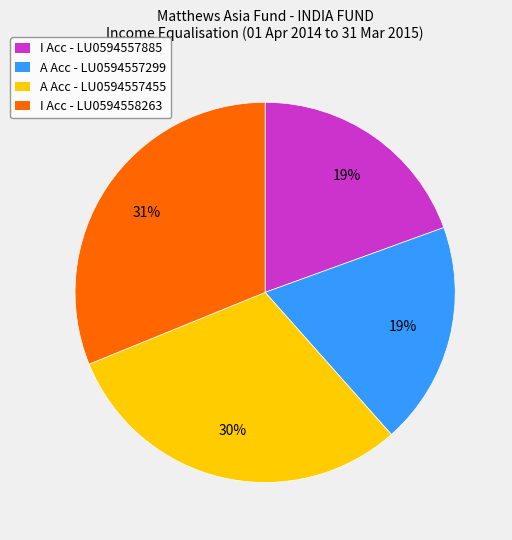

Do I Acc - LU0594558263 and A Acc - LU0594557455 together represent more than half of the pie?

Yes